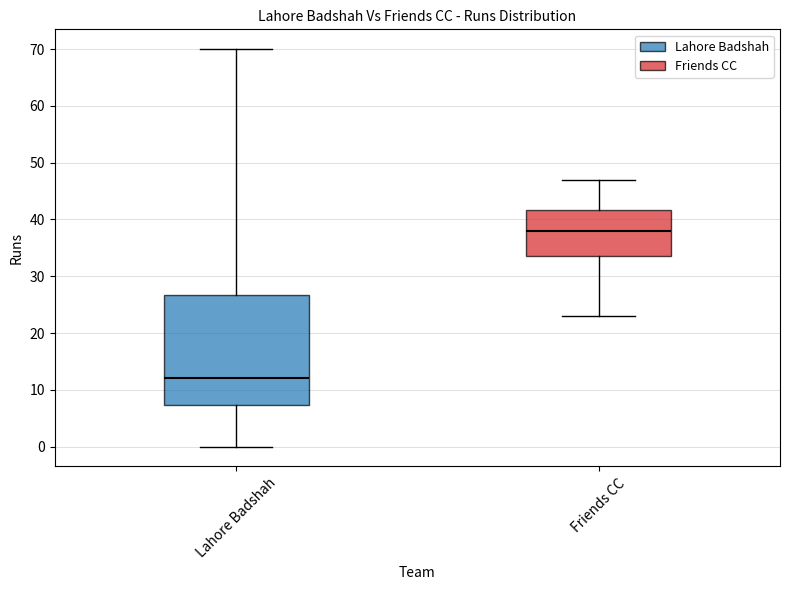

Where is the upper edge of the box for Lahore Badshah on the y-axis? The values are not printed on the chart, so give them approximately, as read against the axis.

27